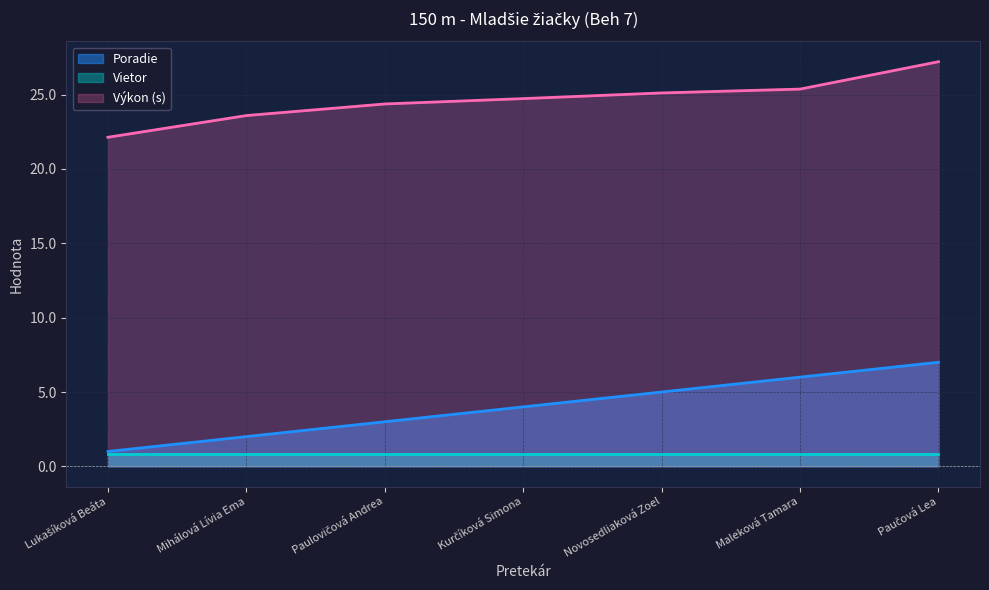

Approximately how many times larger is the value at Paulovičová Andrea compared to Paučová Lea?

0.4